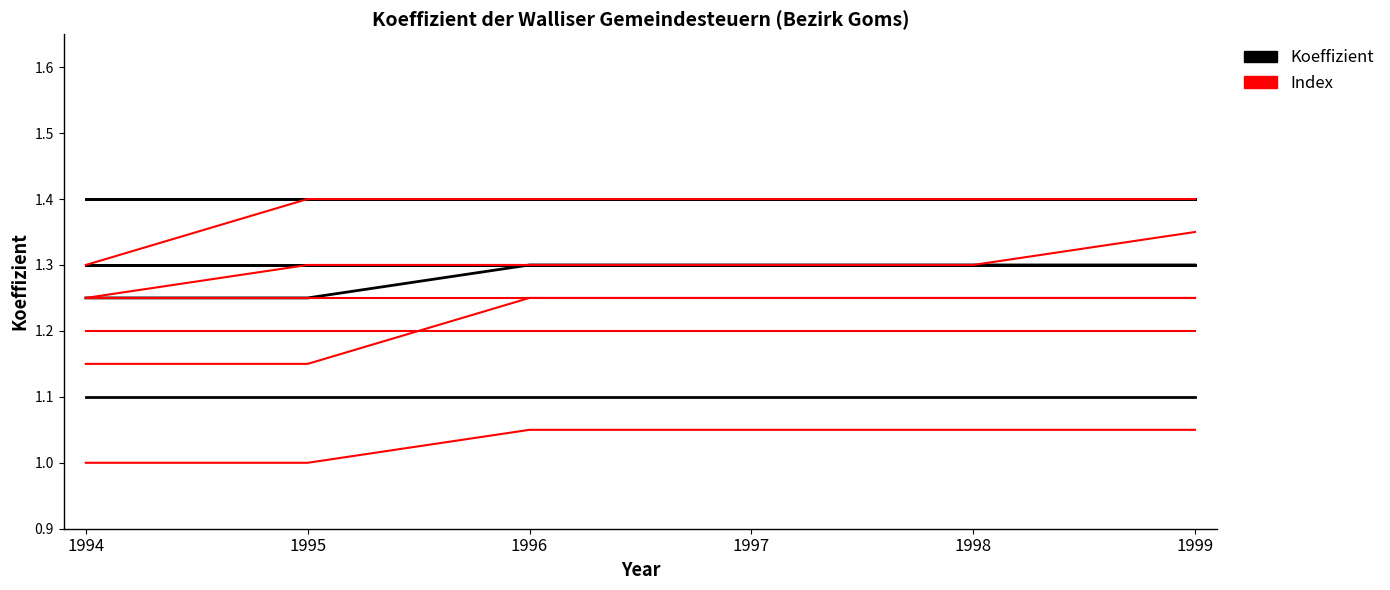

True or false: Koeffizient and Index cross at least once.

False